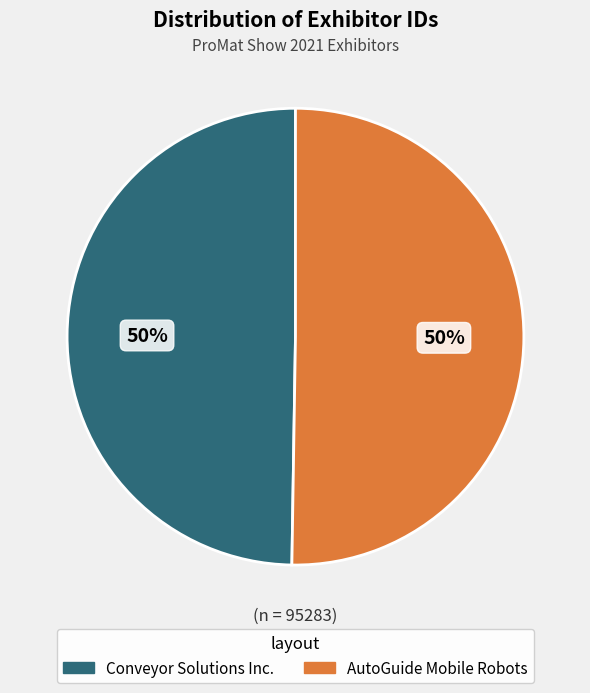

Approximately how many times larger is the value at Conveyor Solutions Inc. compared to AutoGuide Mobile Robots?

1.0